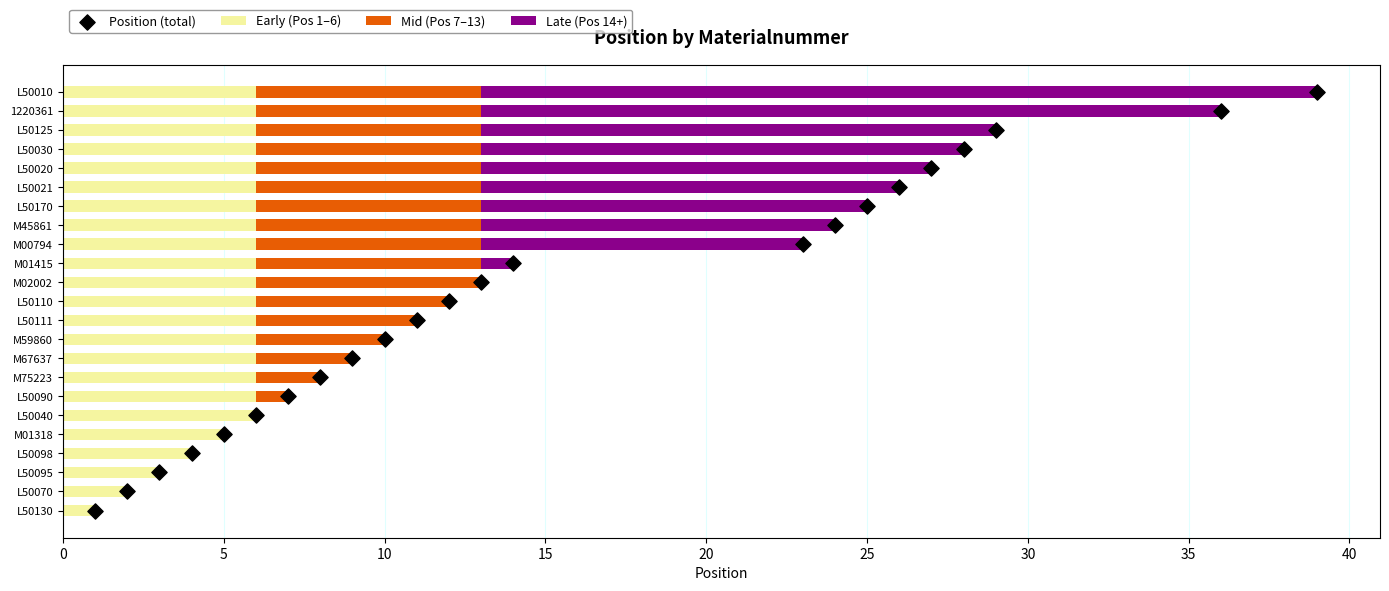

Is the value of Early (Pos 1–6) at M02002 greater than the value of Mid (Pos 7–13) at M02002?

No